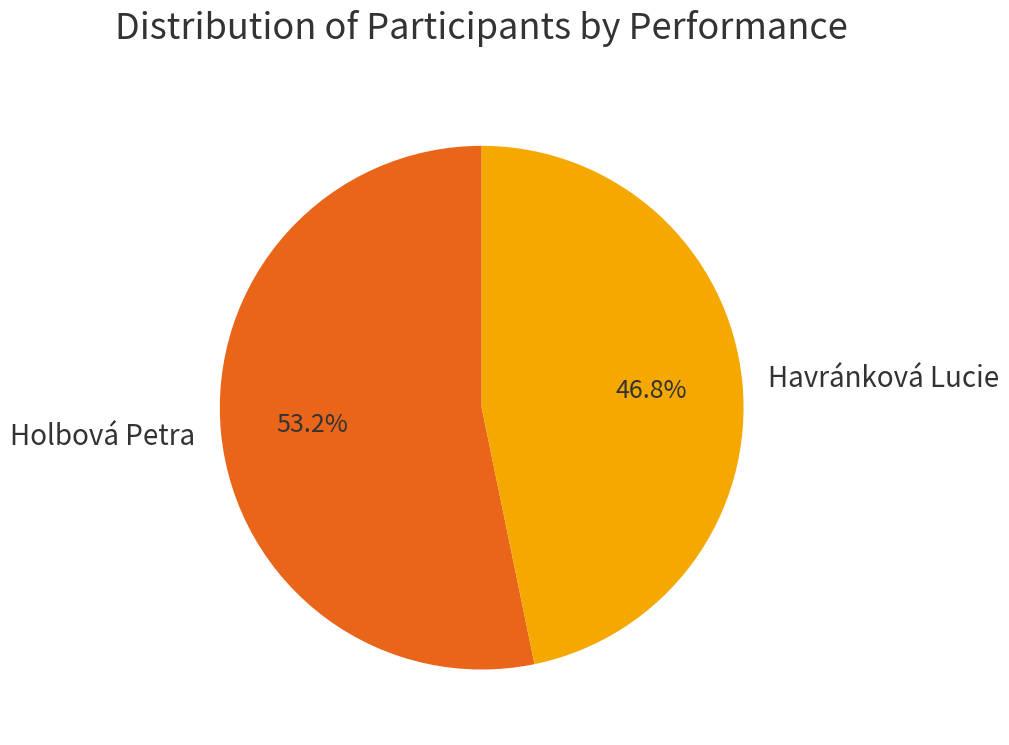

To the nearest percent, what is the difference between the Holbová Petra and Havránková Lucie slice percentages?

6%